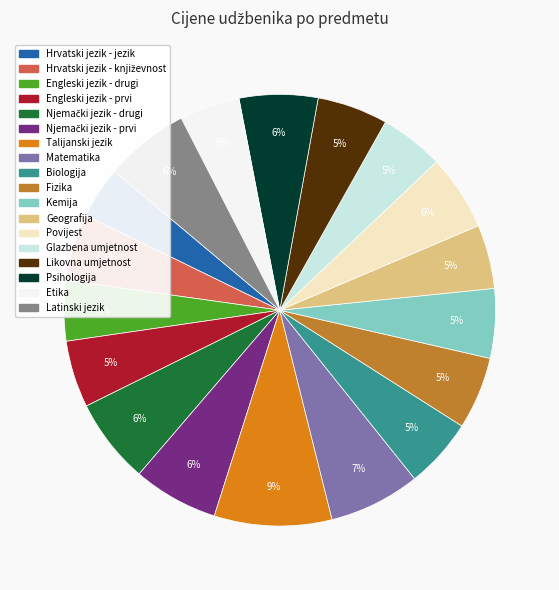

Is it true that Engleski jezik - prvi is 5% of the pie?

True